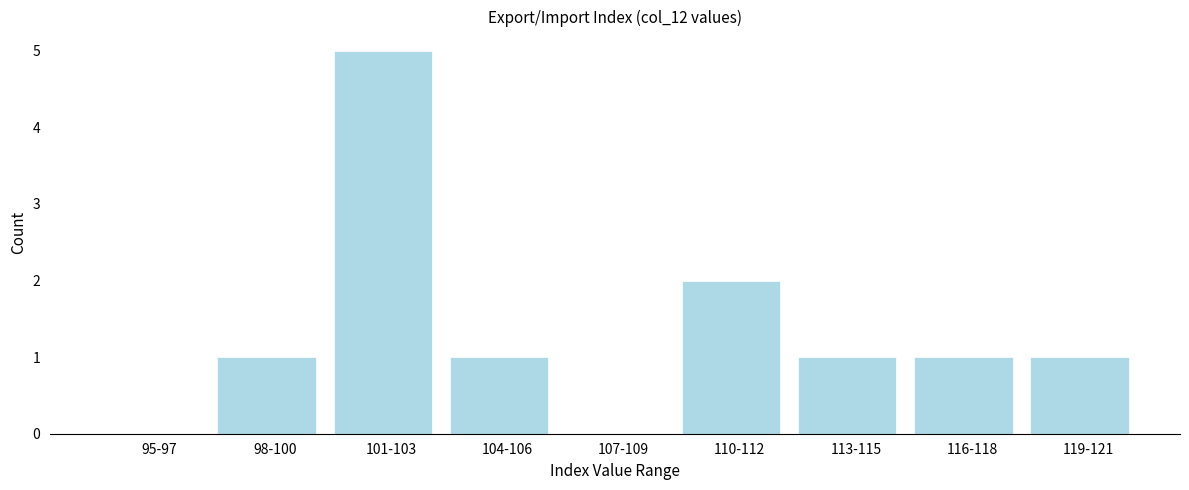

Reading left to right, list all the values displayed in this chart.

95-97=0	98-100=1	101-103=5	104-106=1	107-109=0	110-112=2	113-115=1	116-118=1	119-121=1